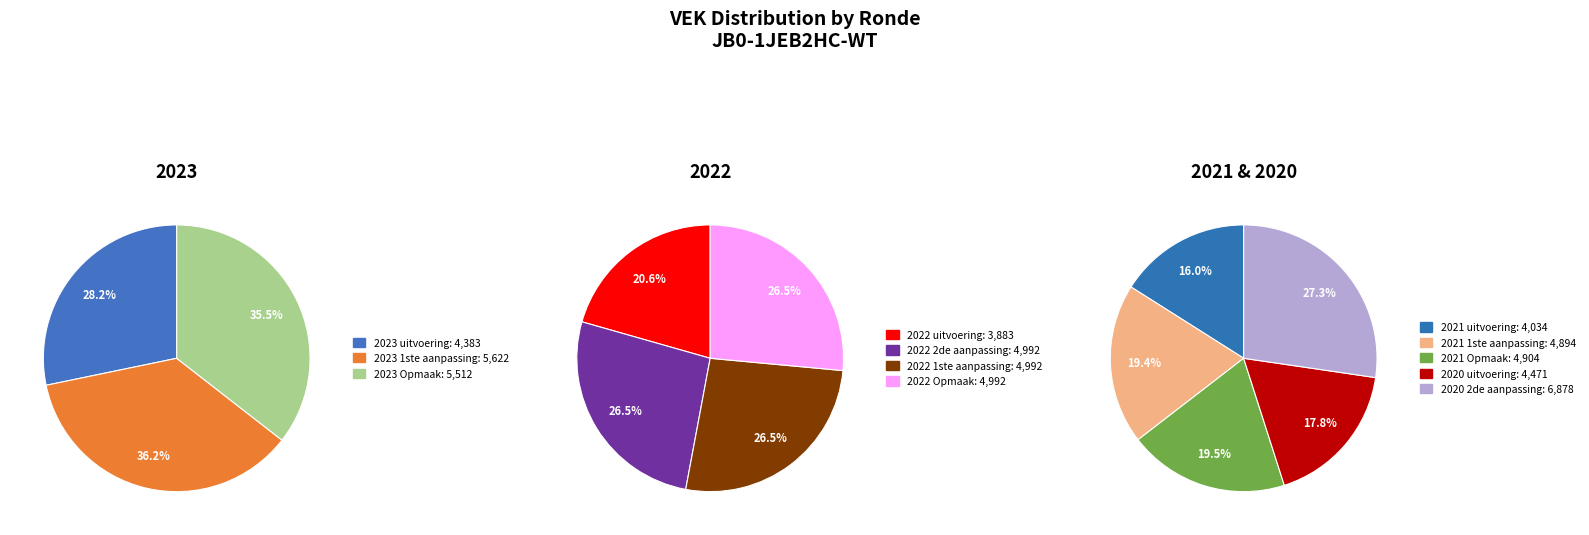

What is the ratio of the value at 2020 uitvoering to the value at 2023 1ste aanpassing?

0.8